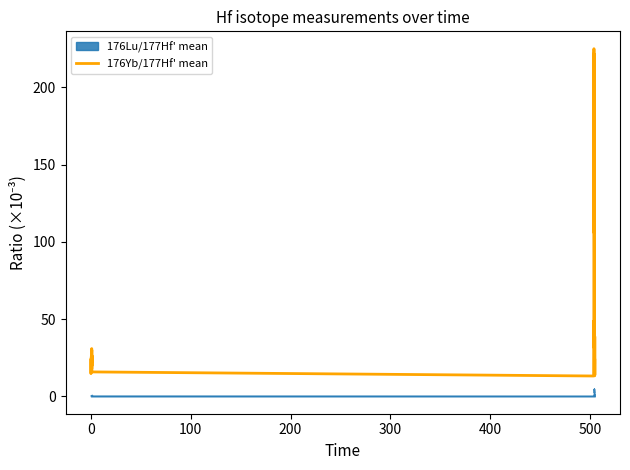

What is the sum of all values?

1710.9